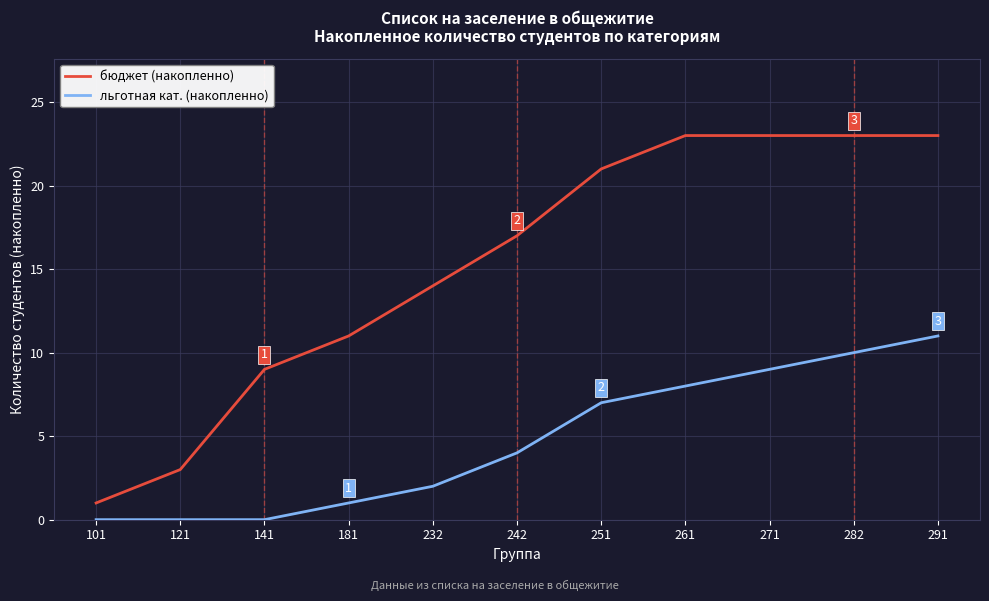

At which label is льготная кат. (накопленно) closest to 5?

242